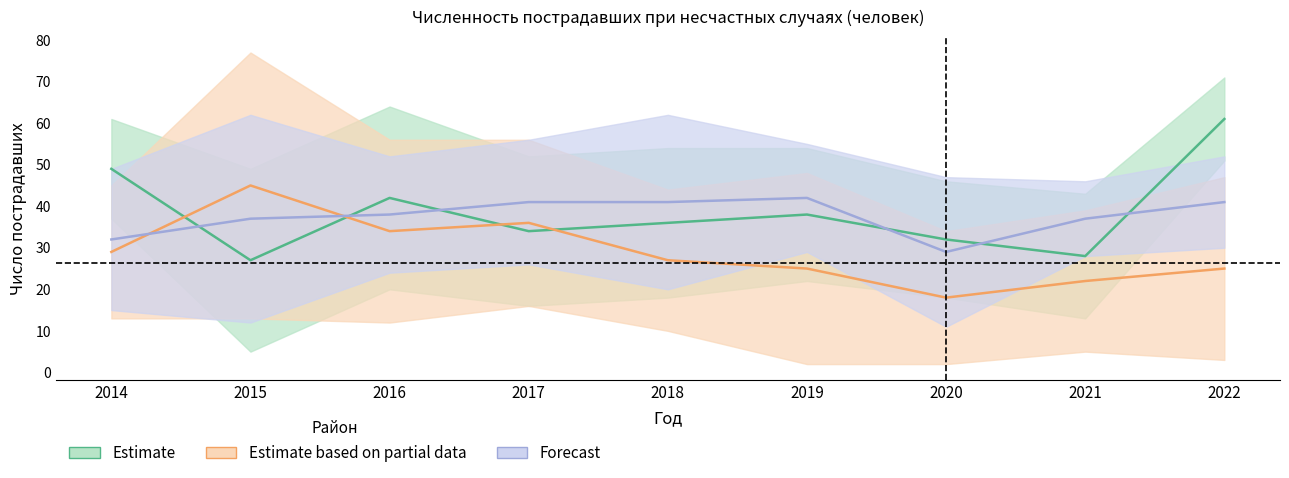

Between which two adjacent categories do Бостандыкский район and Медеуский район first intersect?

2014 and 2015